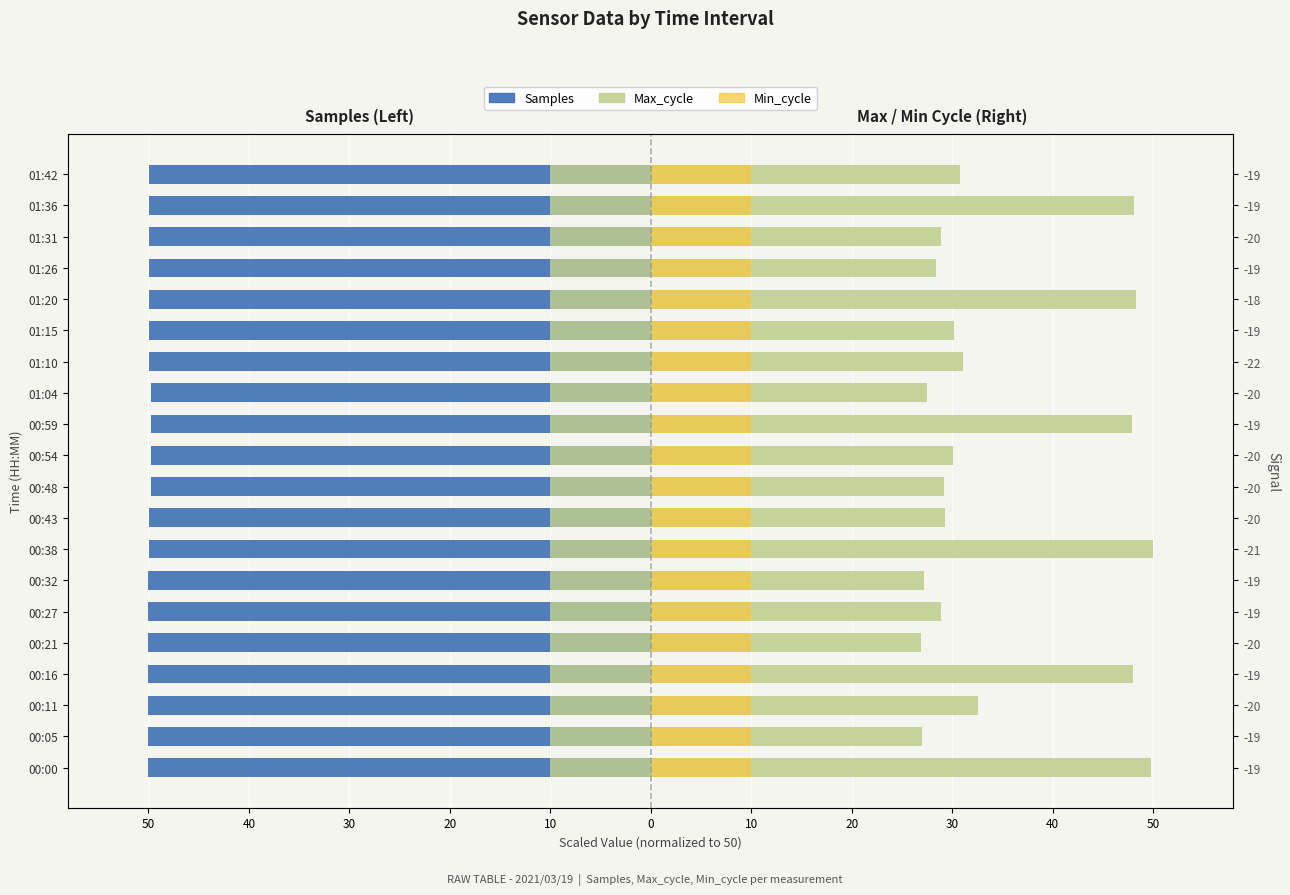

Which series has the largest range (max minus min)?

Max_cycle